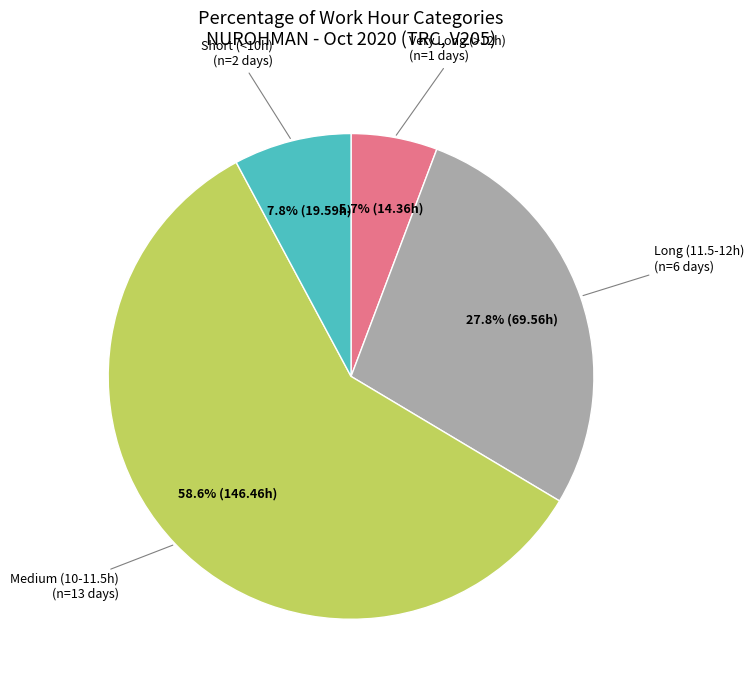

How many slices are in this pie chart?

4